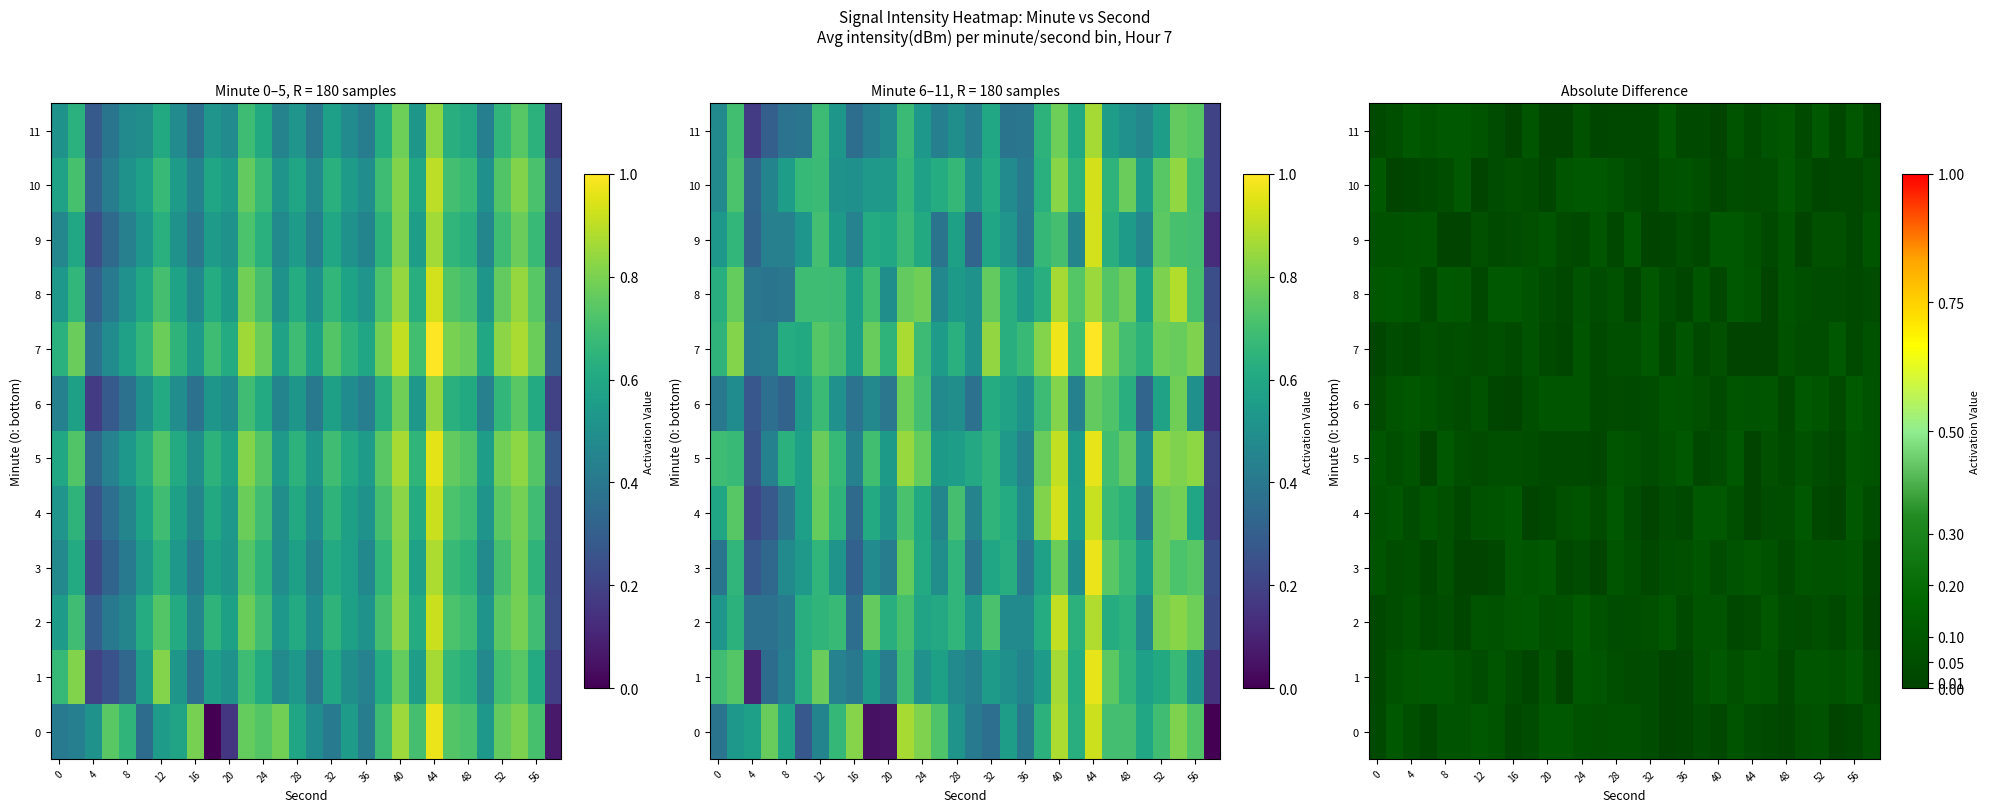

How many categories are shown in the chart?

30